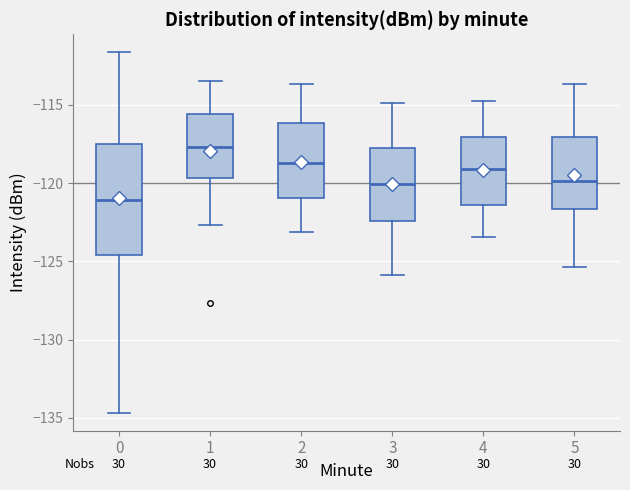

Reading left to right, read every box against the y-axis: the position of its median line, the range the box covers, and the ends of its whiskers. The values are not printed on the chart, so give them approximately, as read against the axis.

0: median -121.0, box -124.5 to -117.5, whiskers -134.5 to -111.5
1: median -117.5, box -119.5 to -115.5, whiskers -122.5 to -113.5
2: median -118.5, box -121.0 to -116.0, whiskers -123.0 to -113.5
3: median -120.0, box -122.5 to -117.5, whiskers -126.0 to -115.0
4: median -119.0, box -121.5 to -117.0, whiskers -123.5 to -115.0
5: median -120.0, box -121.5 to -117.0, whiskers -125.5 to -113.5